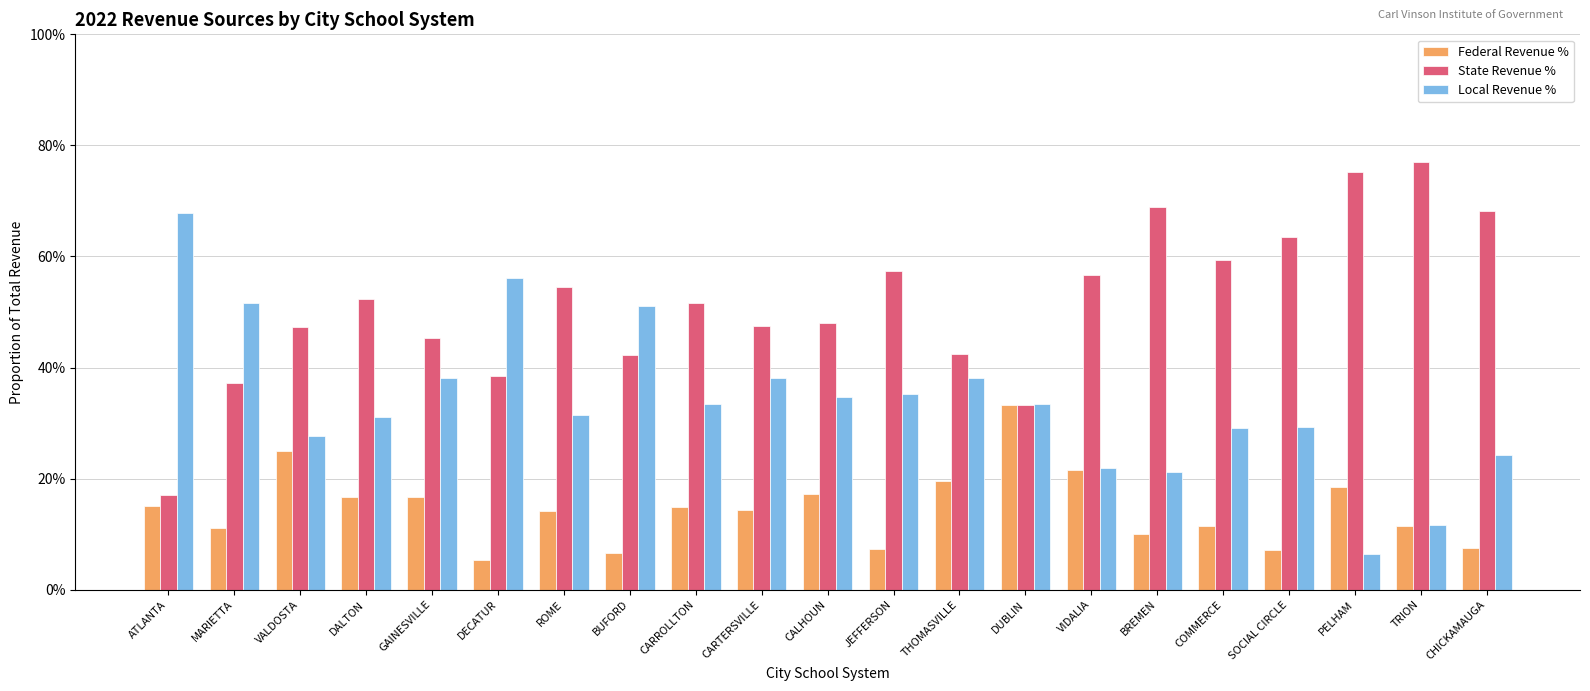

Which series changed the most between DALTON and CARTERSVILLE?

Local Revenue %